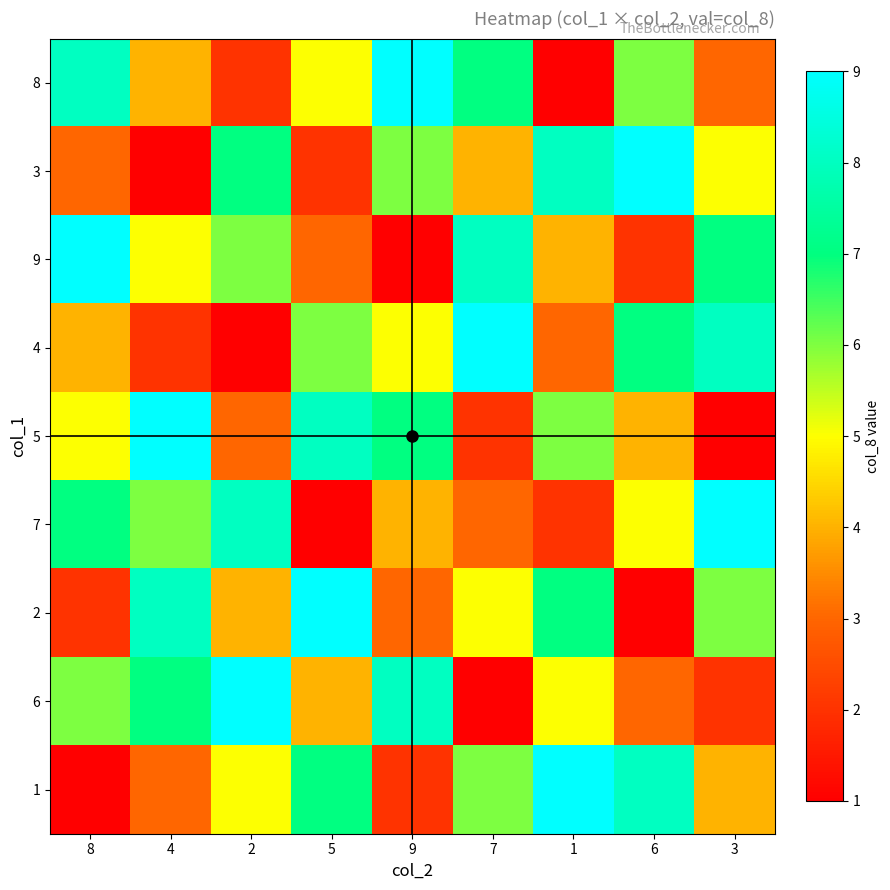

Which category has the lowest value across all series?

1